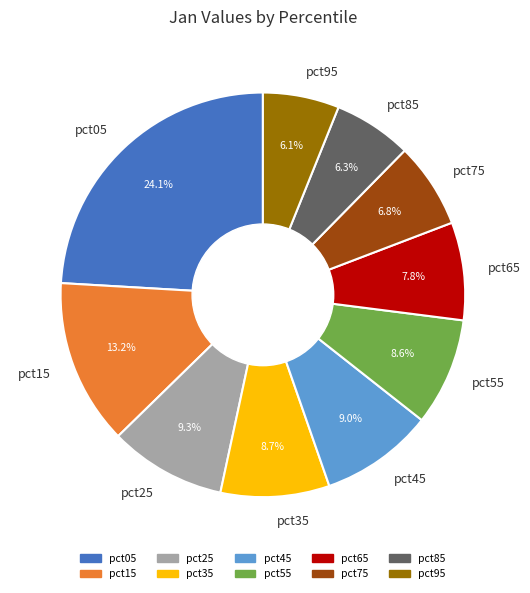

To the nearest percent, what percentage of the pie is pct55?

9%